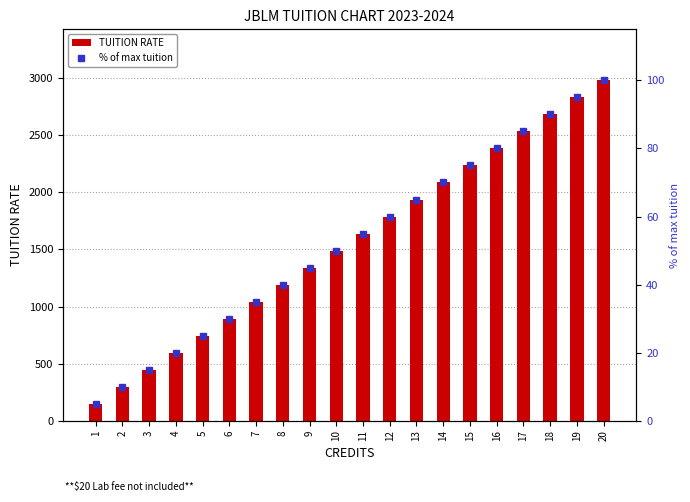

The value of TUITION RATE at 1 is 42.0. True or false?

False